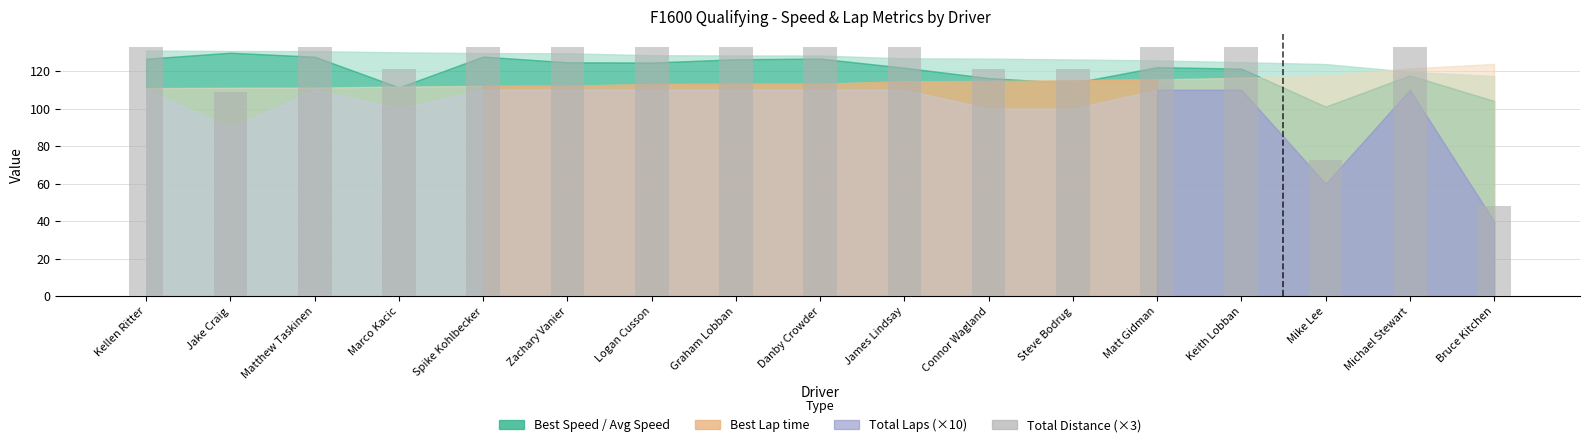

Between Mike Lee and Danby Crowder, which is larger?

Danby Crowder